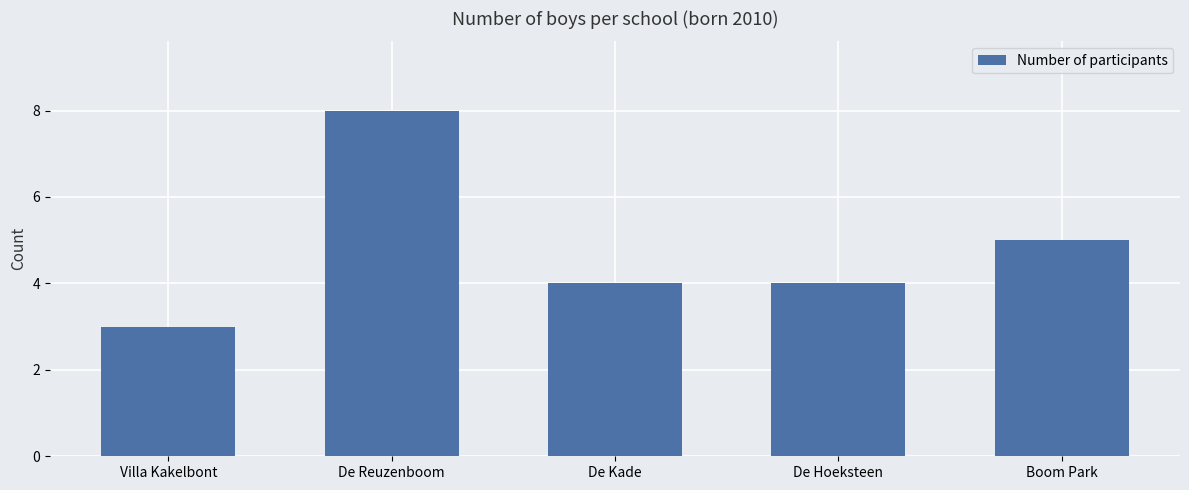

Which has a higher value, De Reuzenboom or De Kade?

De Reuzenboom